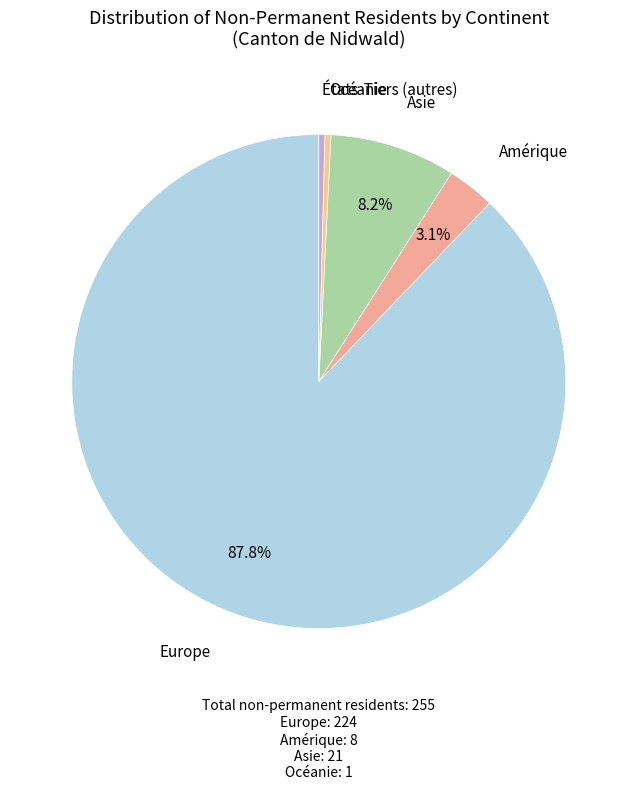

How many slices are in this pie chart?

5